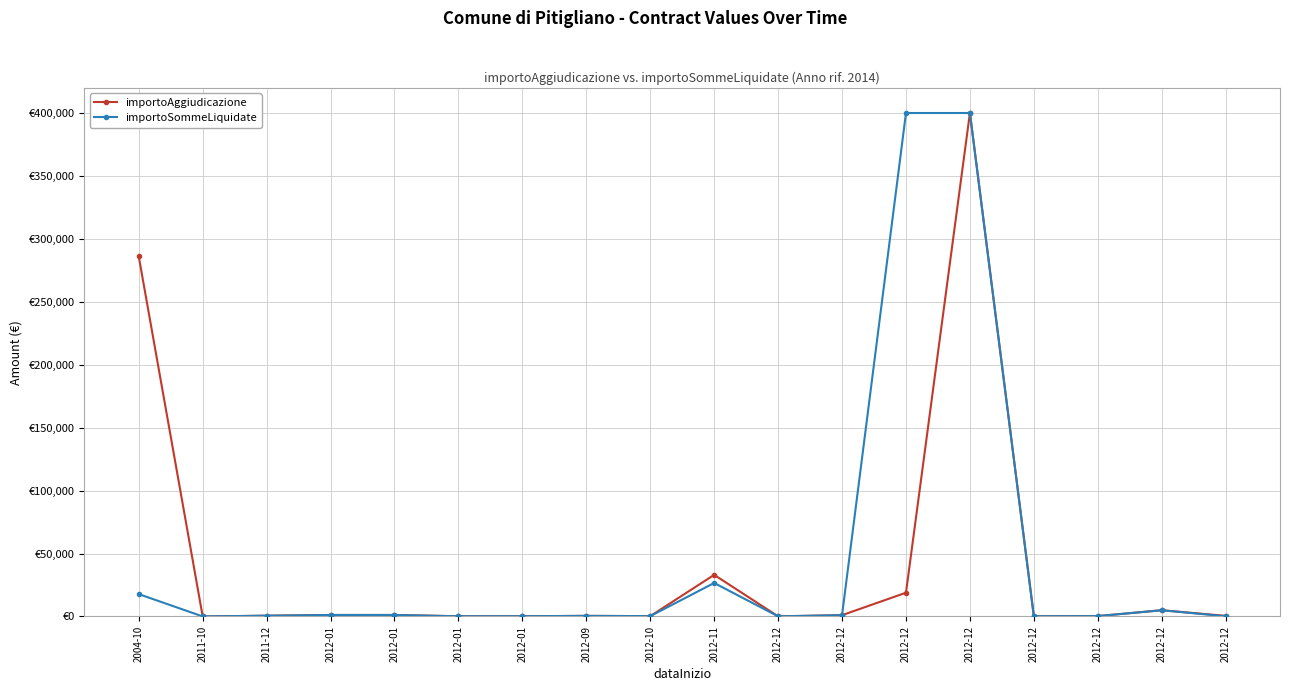

True or false: importoAggiudicazione and importoSommeLiquidate intersect in this chart.

False